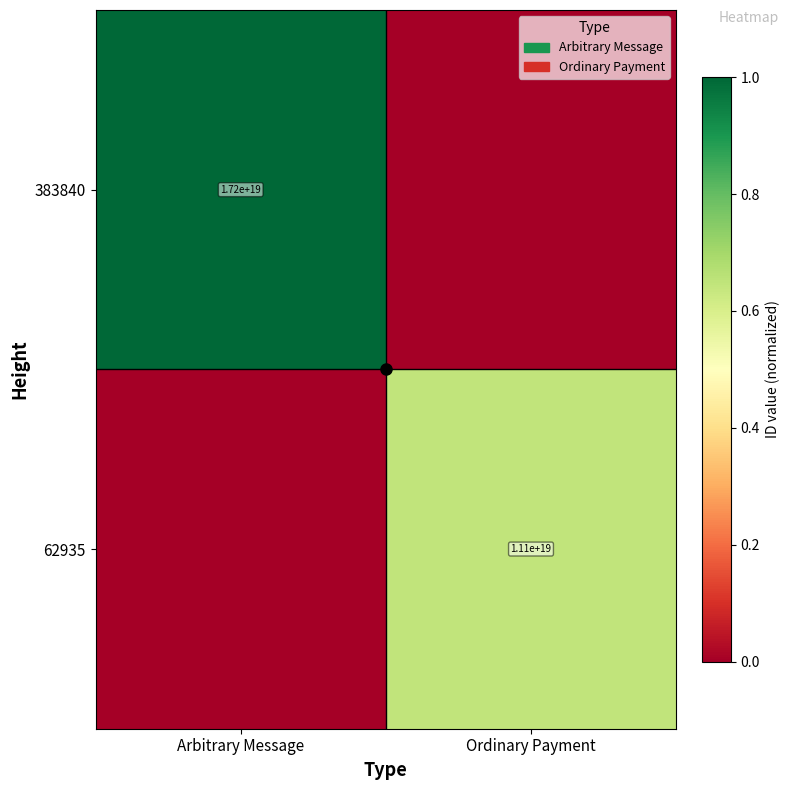

The 62935 series shows 1.1 at Ordinary Payment. True or false?

False